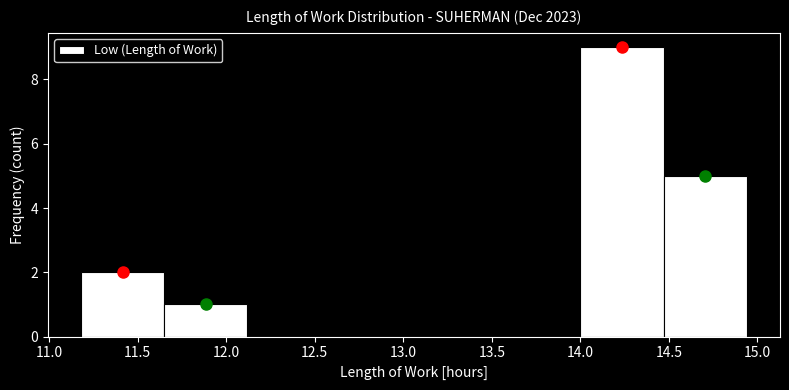

How tall is the bar that spans 14.47 to 14.94 on the x-axis? Neither the bar edges nor the heights are printed on the chart, so give them approximately, as read against the axes.

5